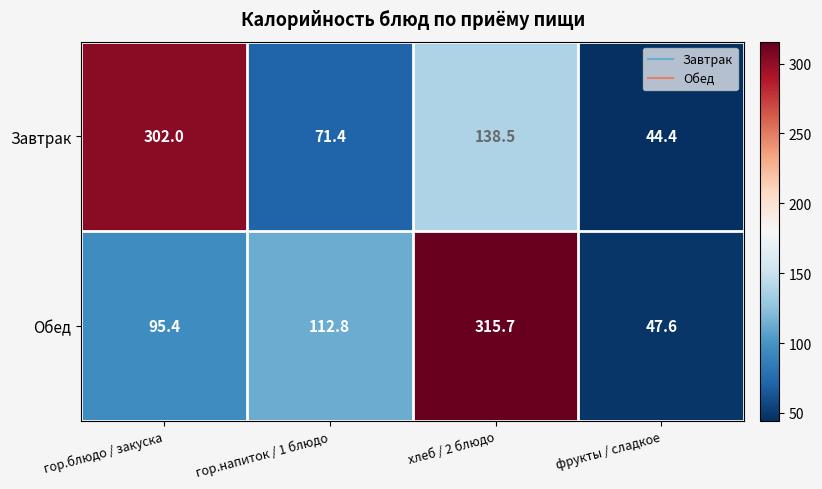

At which label does Обед first exceed 112?

гор.напиток / 1 блюдо